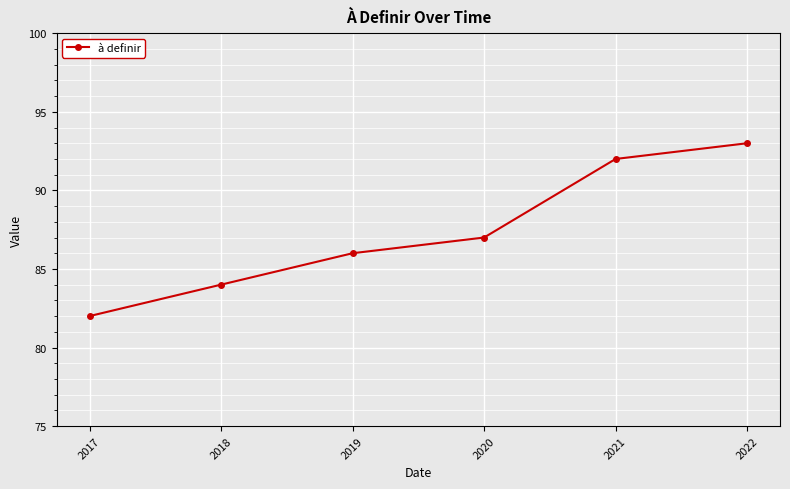

Does the chart have visible grid lines?

Yes